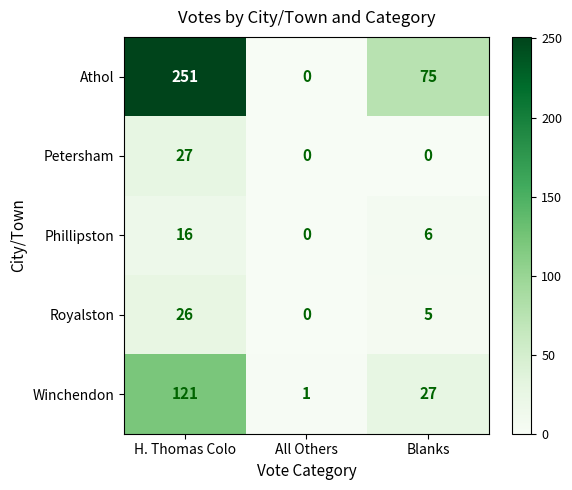

What is the difference between the Athol values at Blanks and All Others?

75